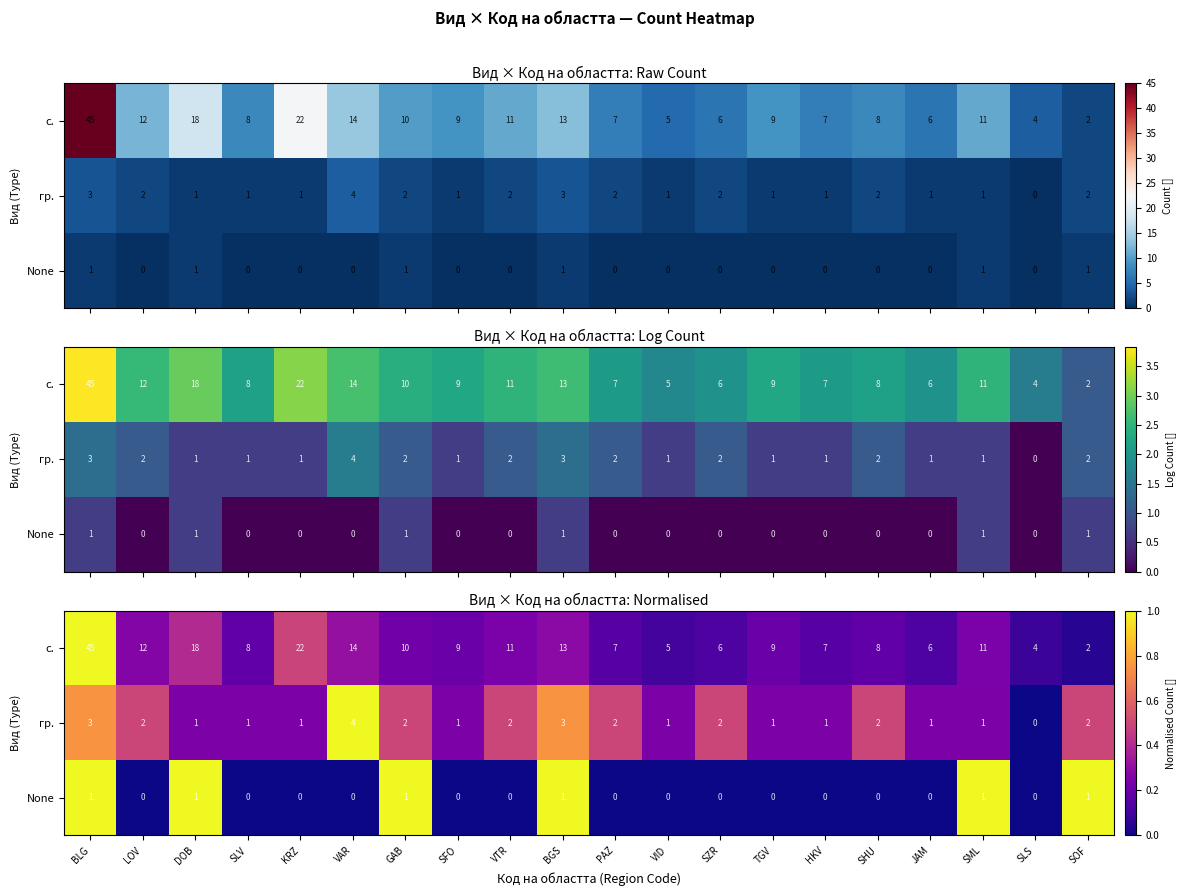

Is the value of с. at VAR greater than the value of None at HKV?

Yes